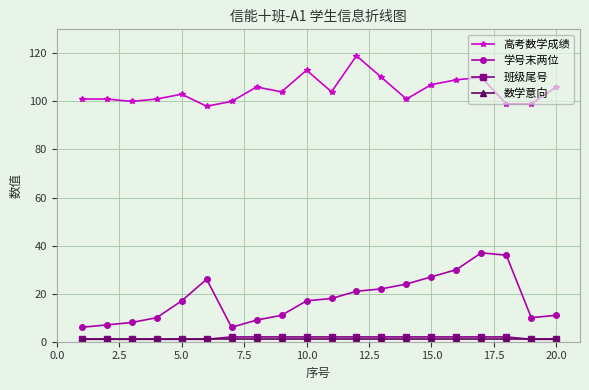

At how many categories does at least one series exceed 88?

20